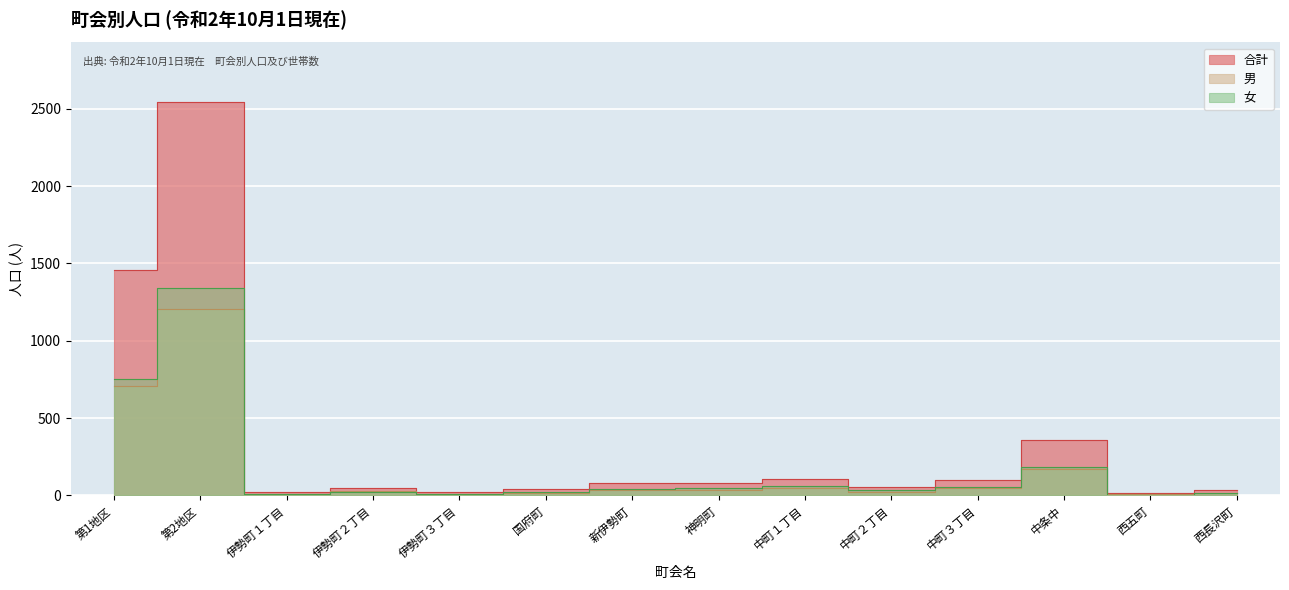

True or false: 男 and 合計 cross at least once.

False